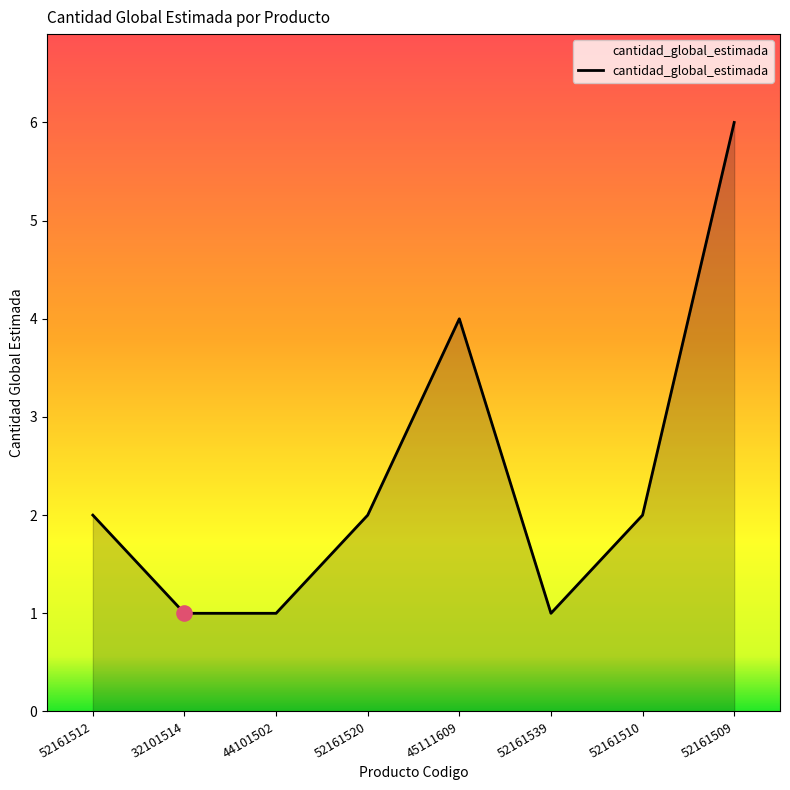

What is the change in value from 44101502 to 52161520?

+1